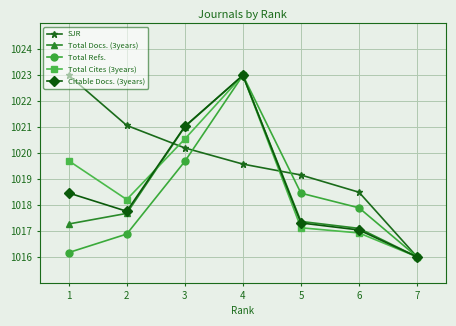

Rank the series at 2 from highest to lowest value.

SJR, Total Cites (3years), Citable Docs. (3years), Total Docs. (3years), Total Refs.